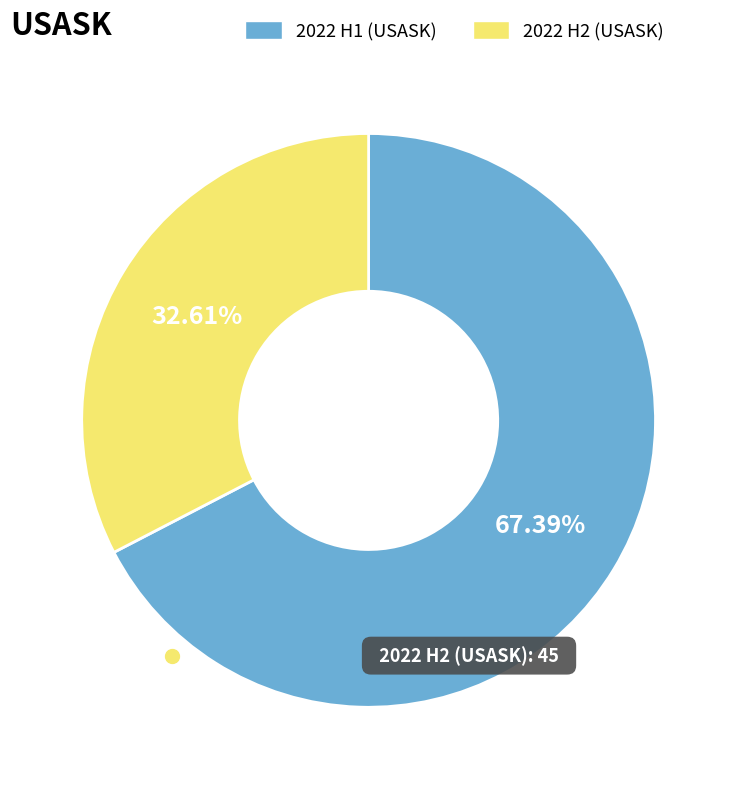

Which category has the biggest portion of the pie?

2022 H1 (USASK)